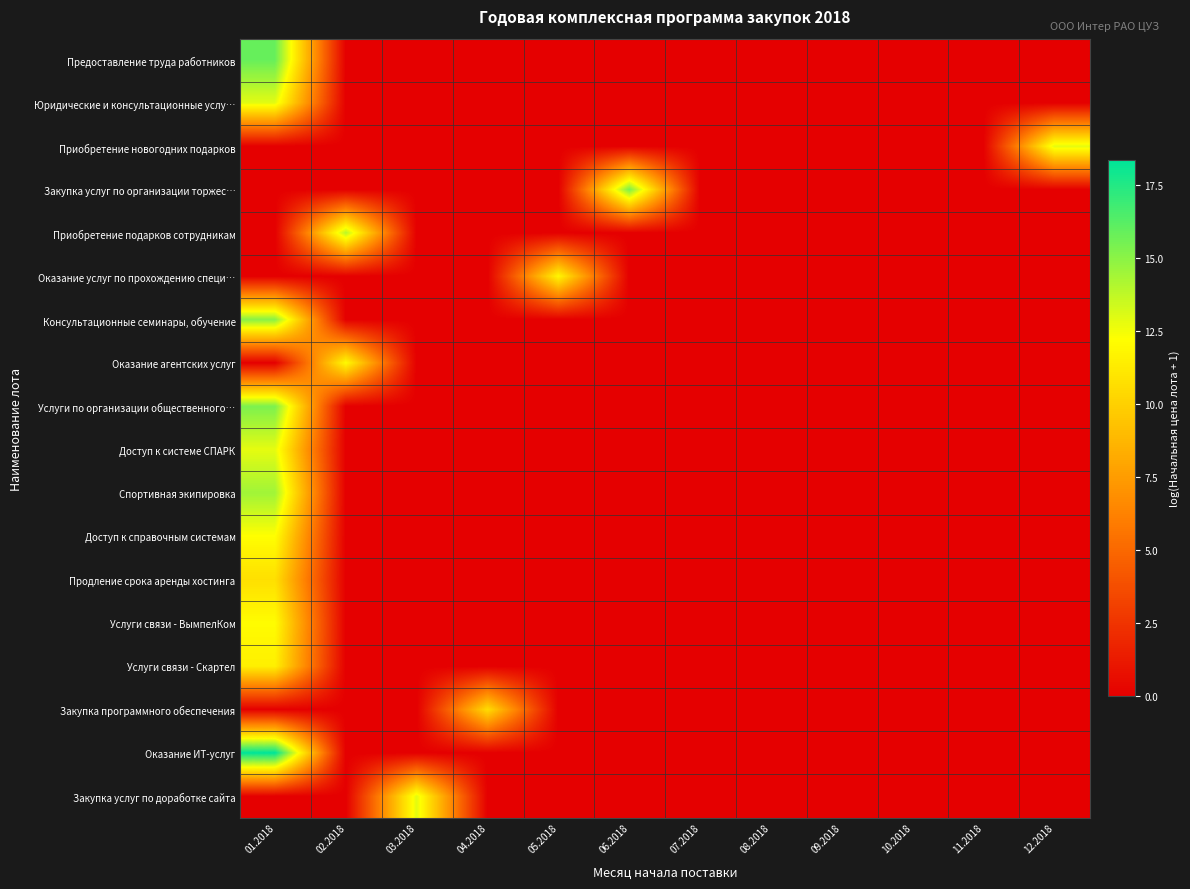

What is the total value across all series at 06.2018?

15.4